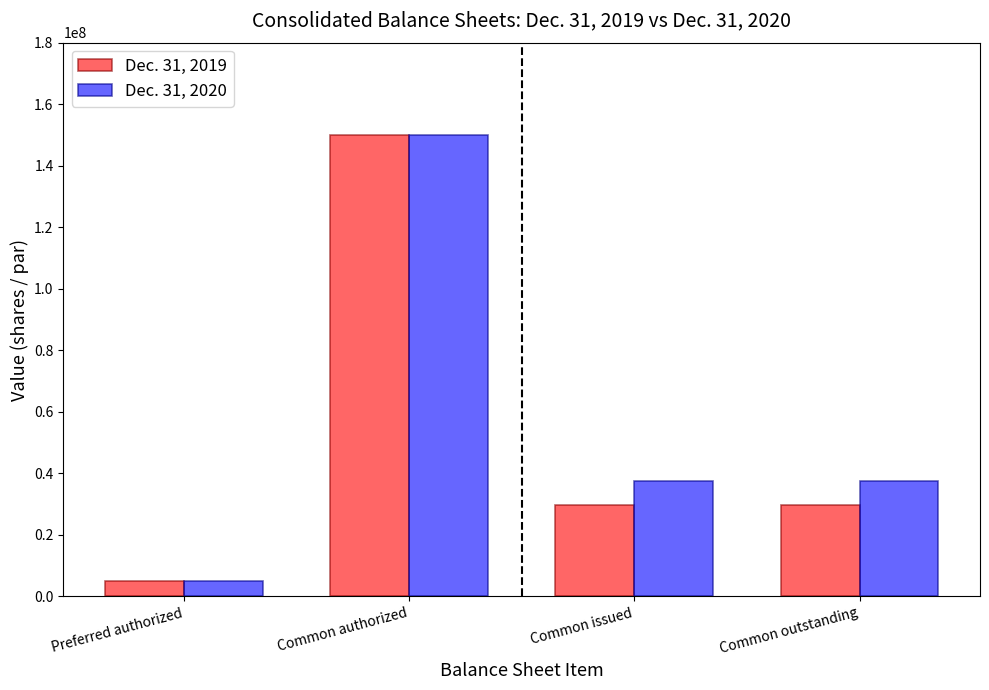

What is the total value across all series at Common authorized?

300000000